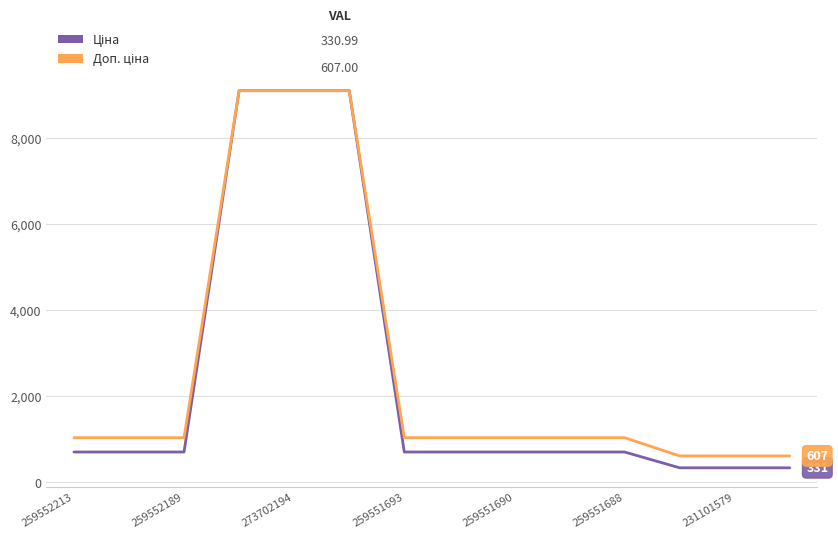

Is this an area chart (filled region under the line)?

No